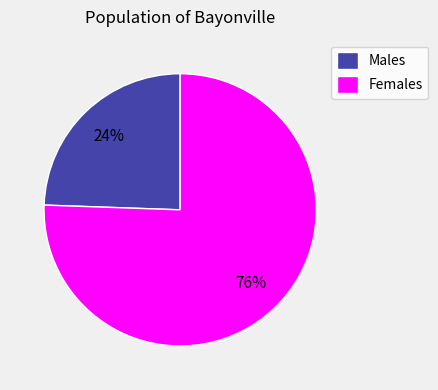

Rank the categories by value from highest to lowest.

Females, Males